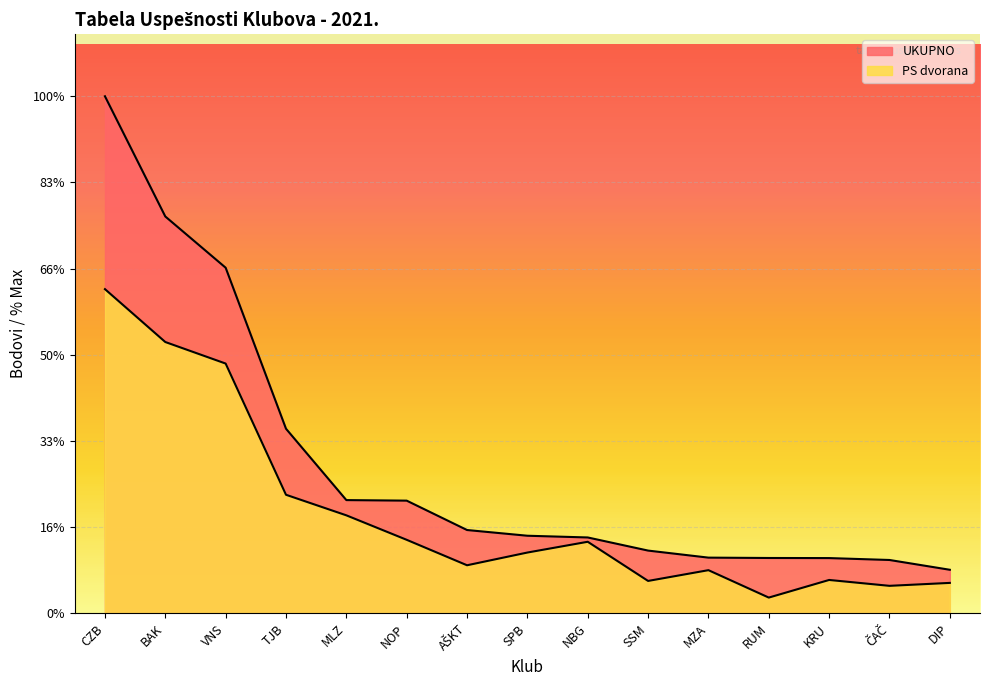

Where does the UKUPNO series first go above 3958?

CZB